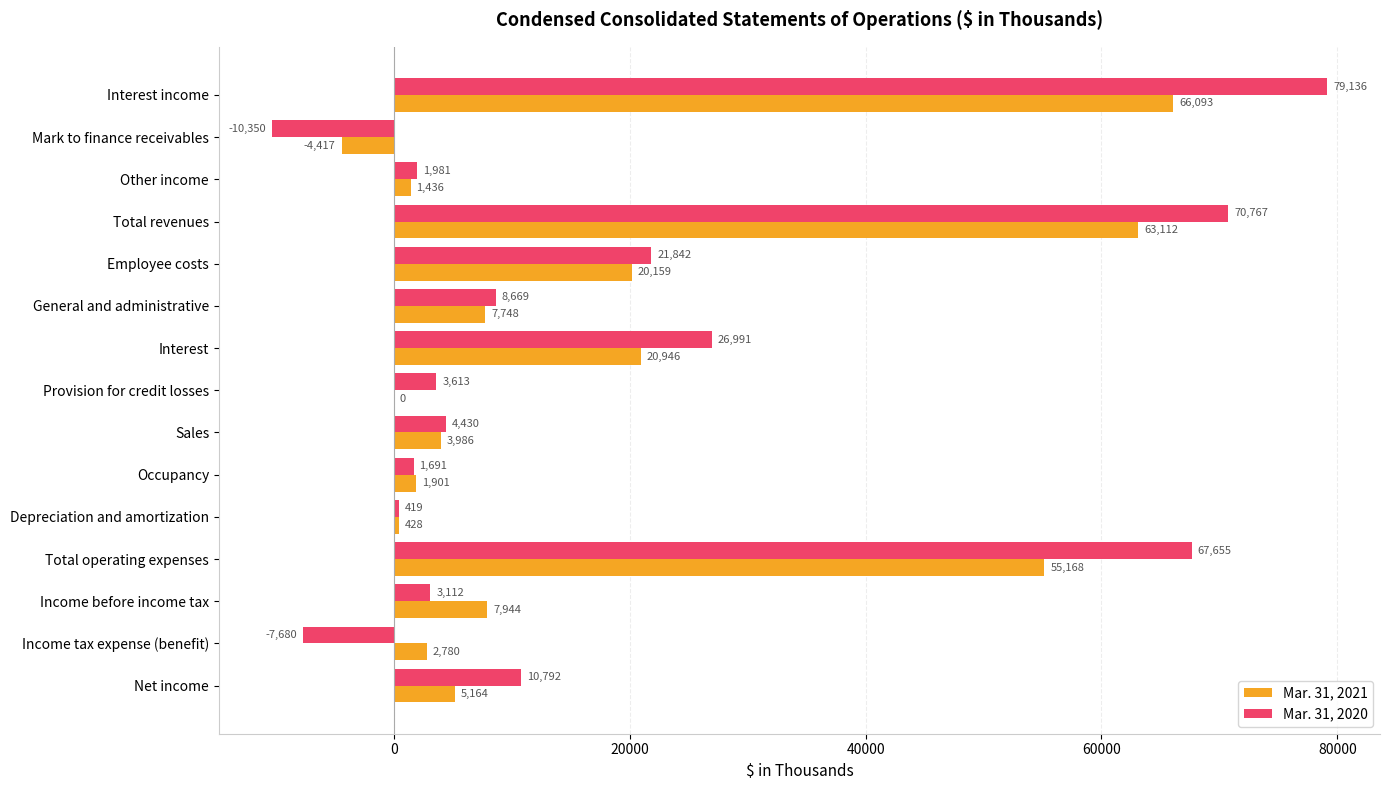

Which series changed the most between Depreciation and amortization and Income before income tax?

Mar. 31, 2021